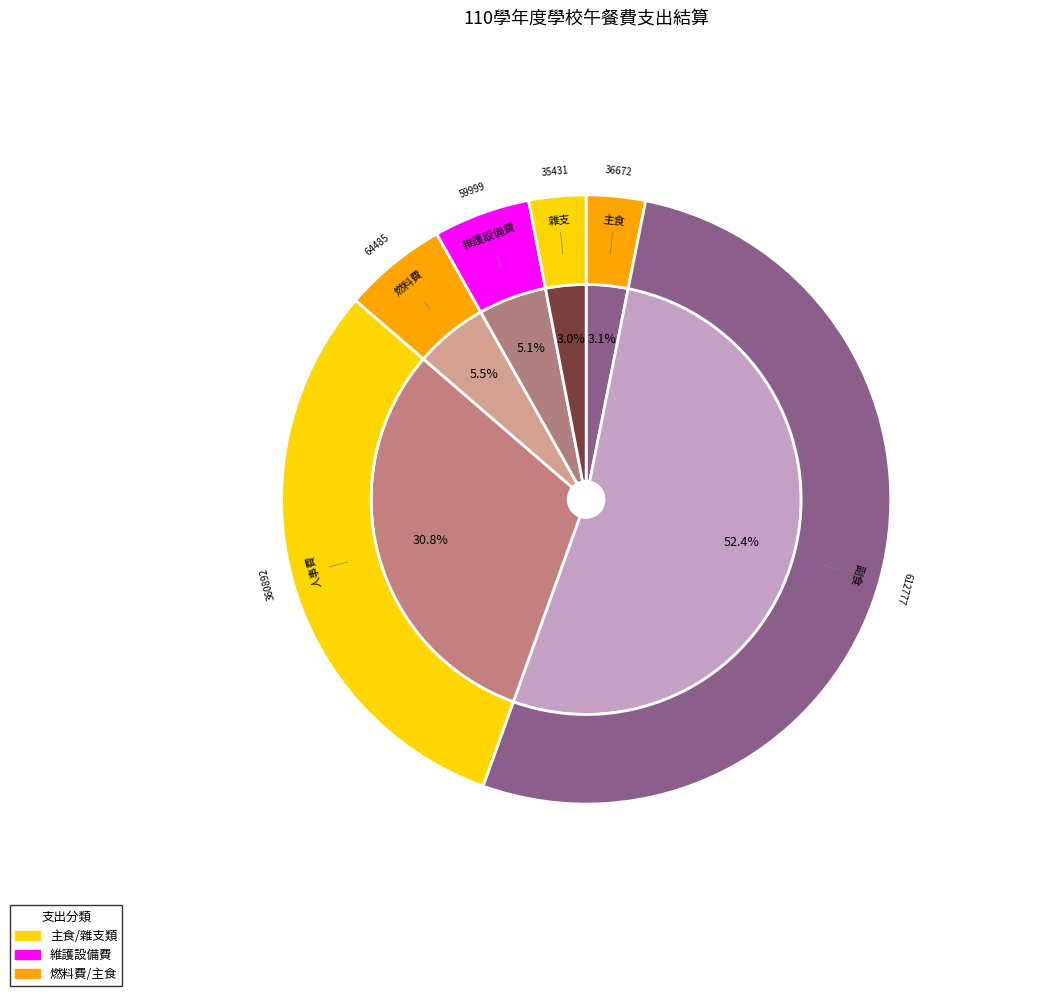

Is it true that 10月 is 7% of the pie?

False